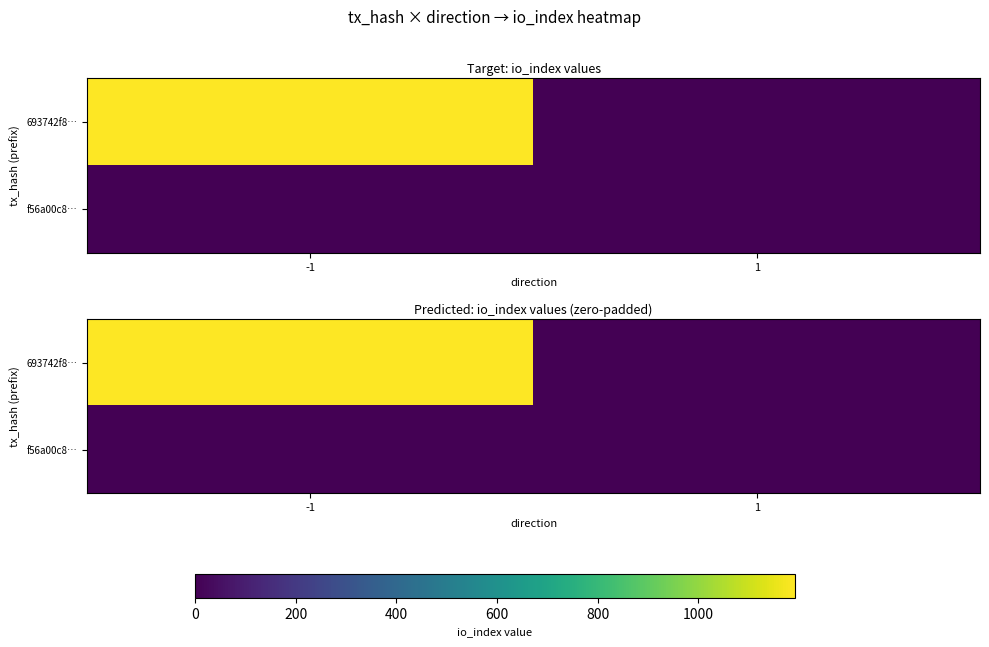

Rank the categories by 693742f8… value from lowest to highest.

1, -1